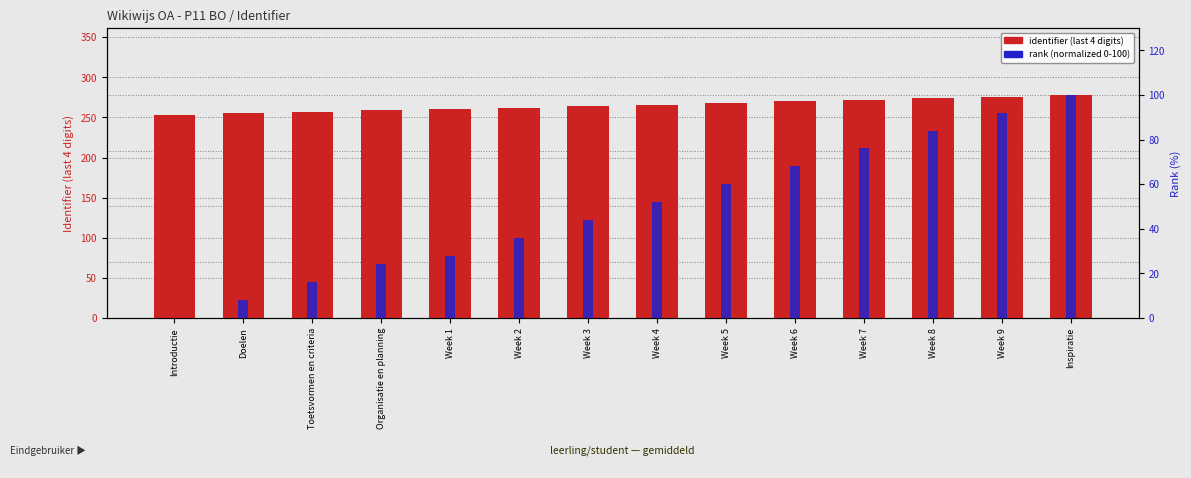

What position from the right is Week 2?

9